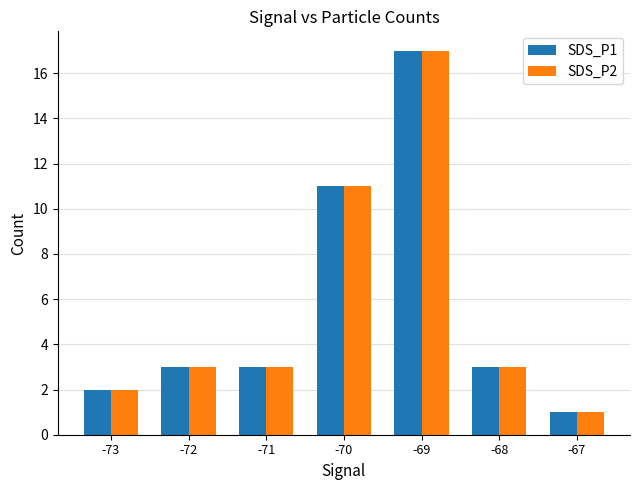

What is the approximate value of SDS_P2 at -70?

11